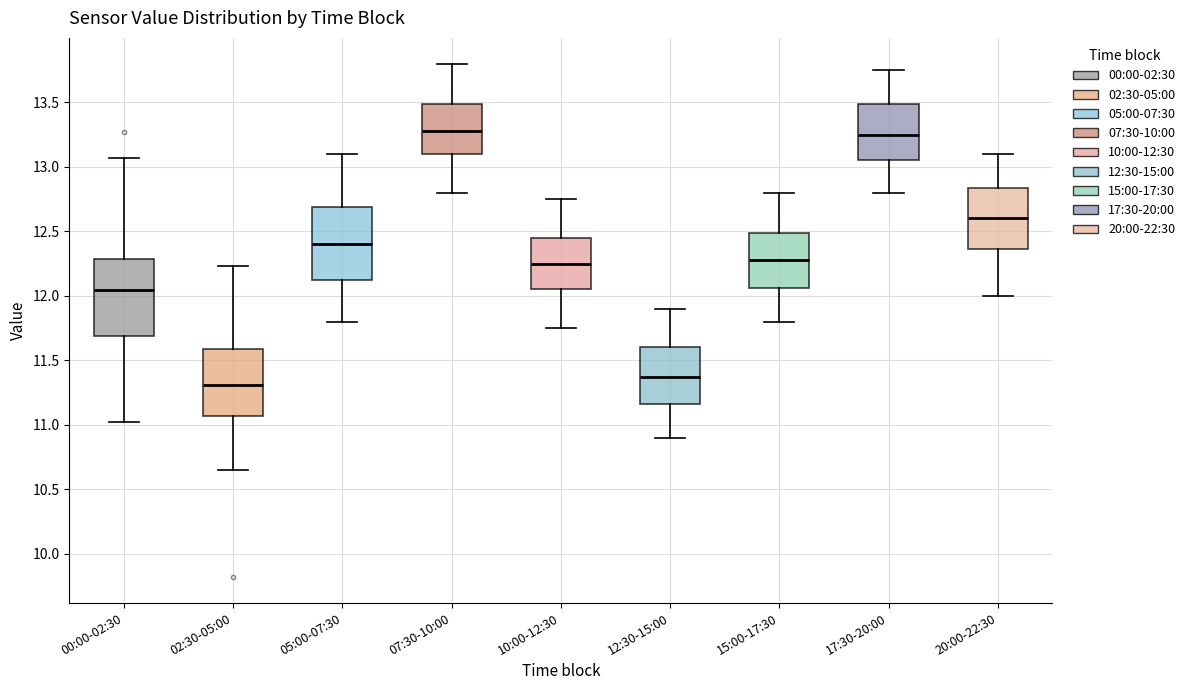

Reading left to right, transcribe this box plot: for each box, give where its median line is, the range the box spans, and where its two whiskers end, as read against the y-axis. The values are not printed on the chart, so give them approximately, as read against the axis.

00:00-02:30: median 12.05, box 11.70 to 12.30, whiskers 11.00 to 13.05
02:30-05:00: median 11.30, box 11.05 to 11.60, whiskers 10.65 to 12.25
05:00-07:30: median 12.40, box 12.15 to 12.70, whiskers 11.80 to 13.10
07:30-10:00: median 13.30, box 13.10 to 13.50, whiskers 12.80 to 13.80
10:00-12:30: median 12.25, box 12.05 to 12.45, whiskers 11.75 to 12.75
12:30-15:00: median 11.40, box 11.15 to 11.60, whiskers 10.90 to 11.90
15:00-17:30: median 12.30, box 12.05 to 12.50, whiskers 11.80 to 12.80
17:30-20:00: median 13.25, box 13.05 to 13.50, whiskers 12.80 to 13.75
20:00-22:30: median 12.60, box 12.35 to 12.85, whiskers 12.00 to 13.10